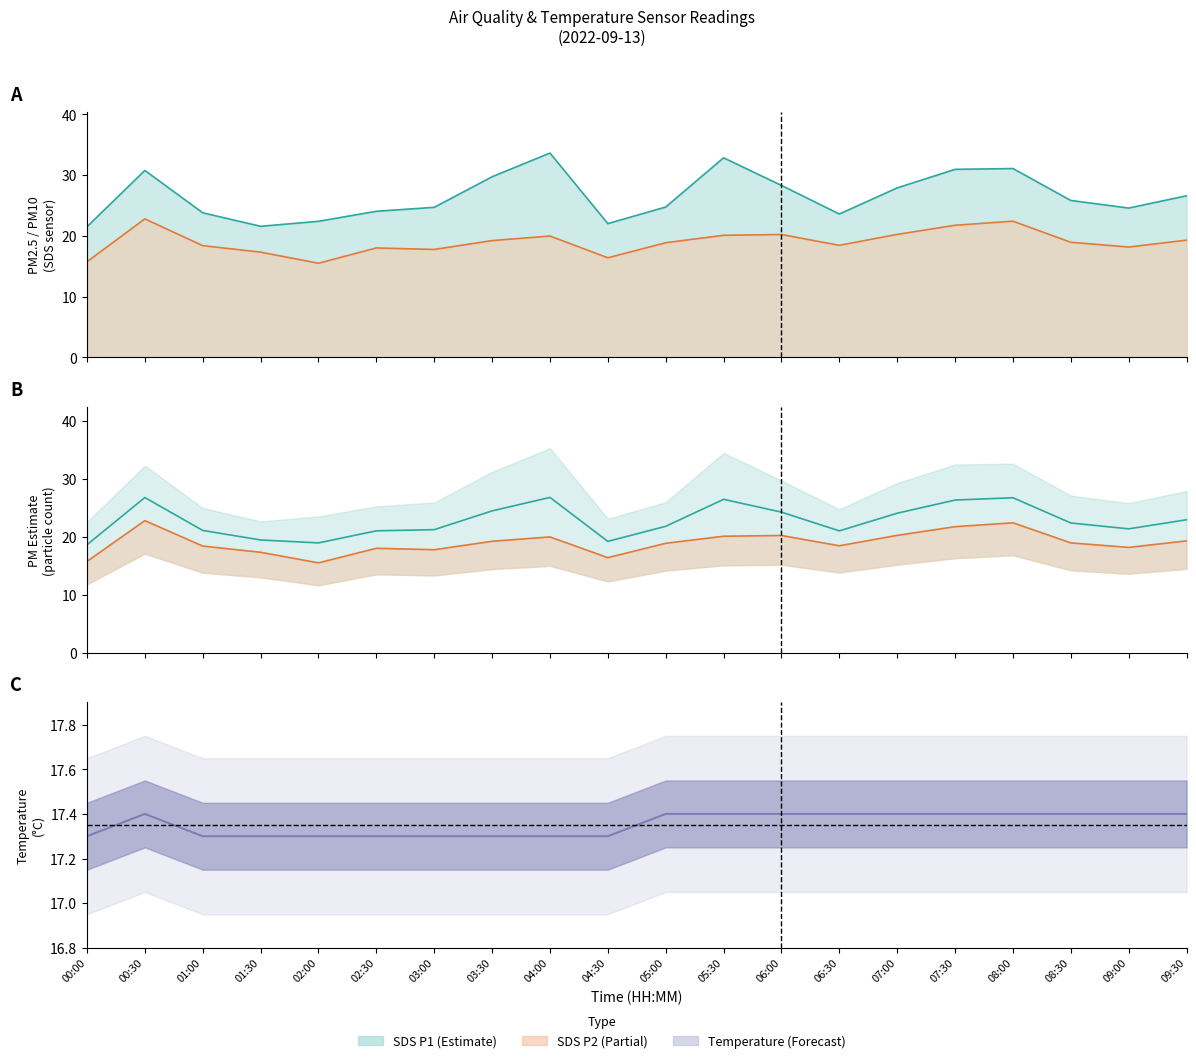

How many interior local peaks does the SDS_P1 series have?

4